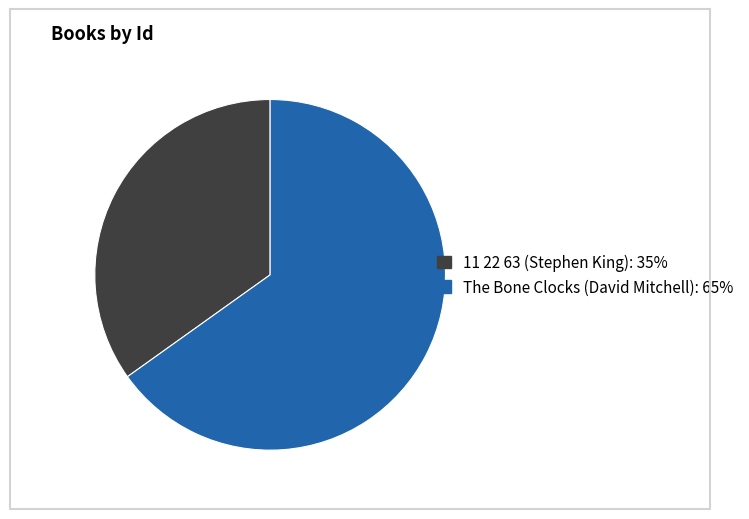

Is the sum of The Bone Clocks (David Mitchell) and 11 22 63 (Stephen King) greater than half?

Yes